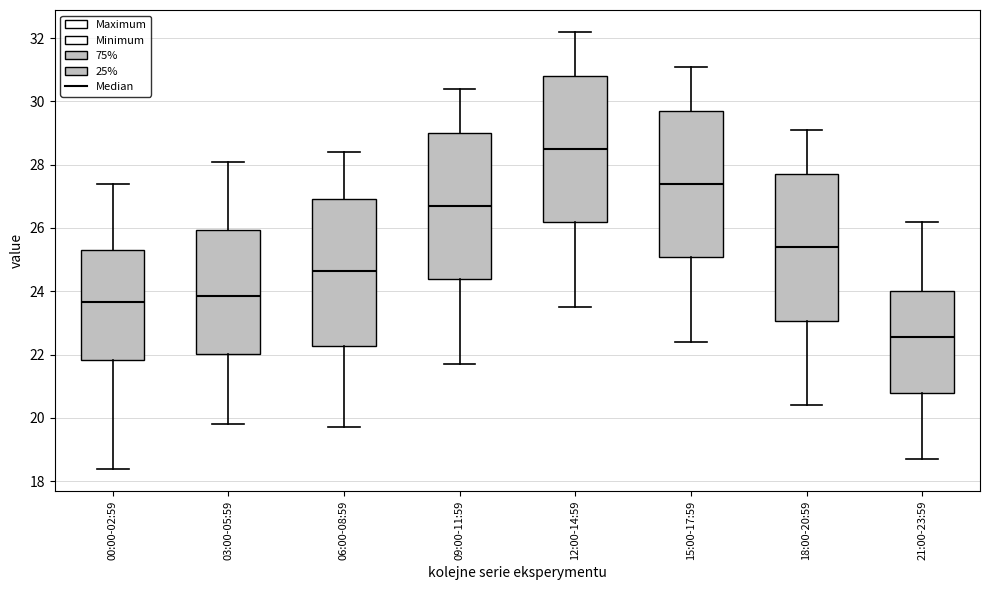

Reading left to right, read every box against the y-axis: the position of its median line, the range the box covers, and the ends of its whiskers. The values are not printed on the chart, so give them approximately, as read against the axis.

00:00-02:59: median 23.6, box 21.8 to 25.2, whiskers 18.4 to 27.4
03:00-05:59: median 23.8, box 22.0 to 26.0, whiskers 19.8 to 28.2
06:00-08:59: median 24.6, box 22.2 to 27.0, whiskers 19.8 to 28.4
09:00-11:59: median 26.8, box 24.4 to 29.0, whiskers 21.8 to 30.4
12:00-14:59: median 28.6, box 26.2 to 30.8, whiskers 23.6 to 32.2
15:00-17:59: median 27.4, box 25.0 to 29.8, whiskers 22.4 to 31.2
18:00-20:59: median 25.4, box 23.0 to 27.8, whiskers 20.4 to 29.2
21:00-23:59: median 22.6, box 20.8 to 24.0, whiskers 18.8 to 26.2